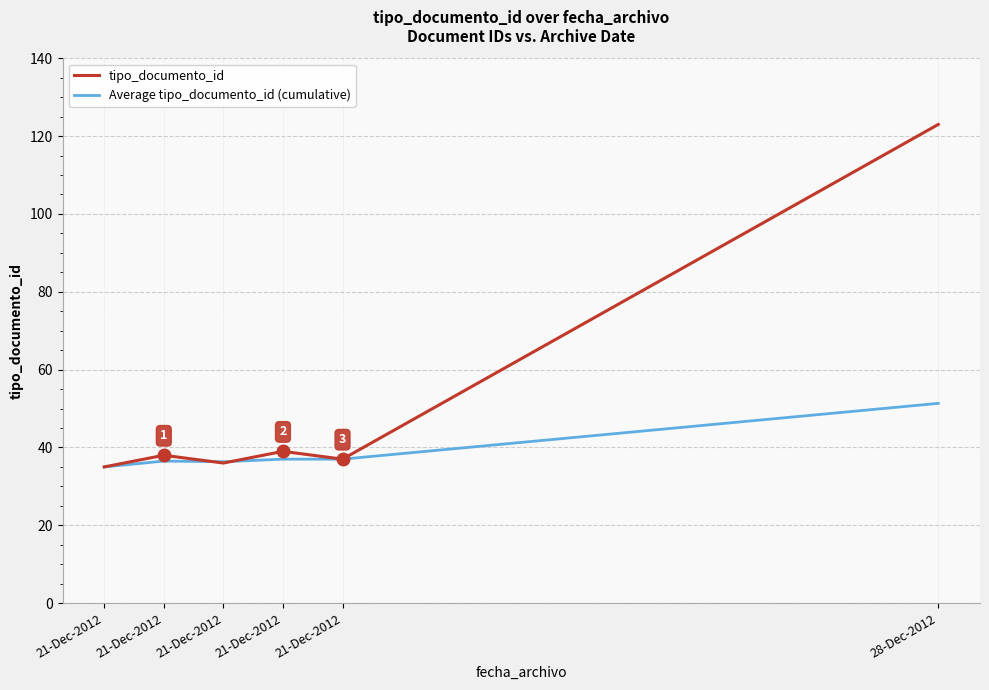

How many values in the Average tipo_documento_id (cumulative) series are below 37?

3